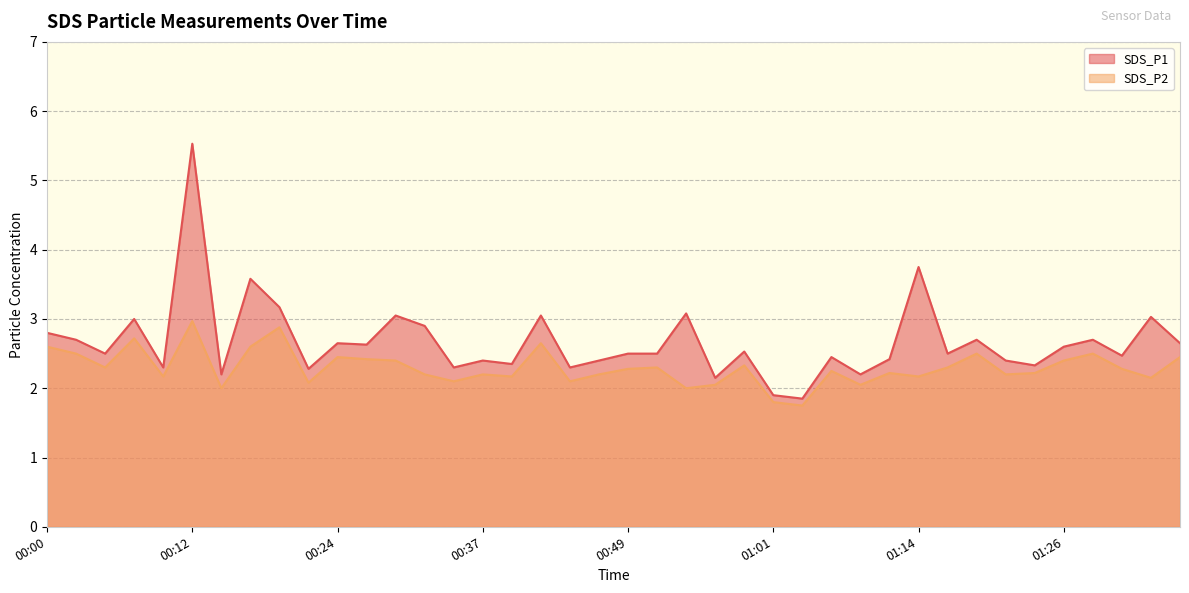

True or false: SDS_P1 has a value of 2.6 at 00:27.

True